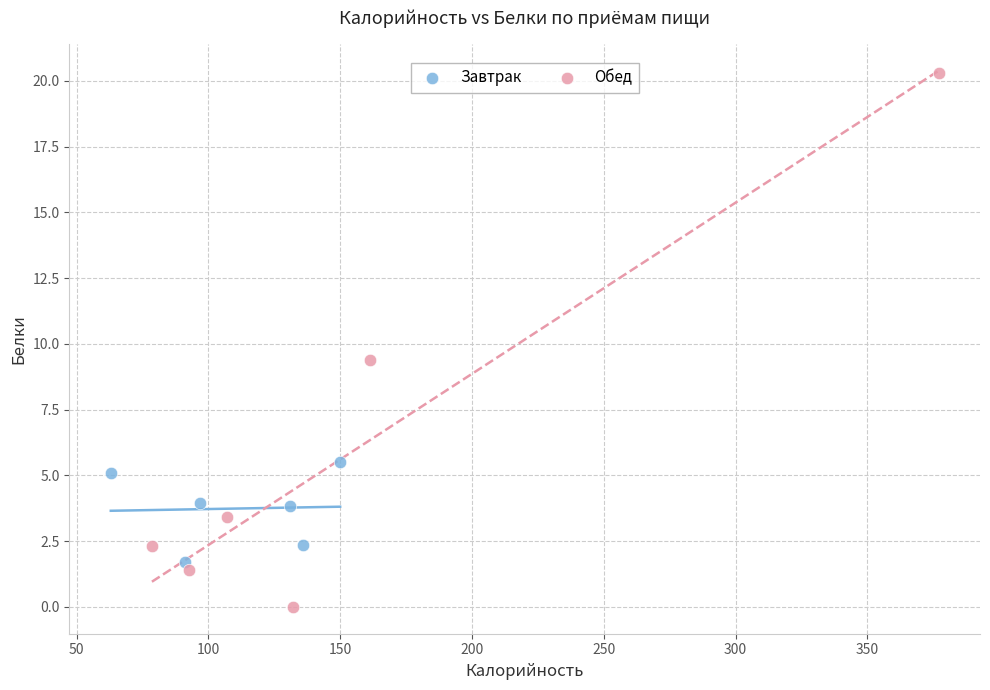

Which series reaches the minimum Y coordinate?

Обед